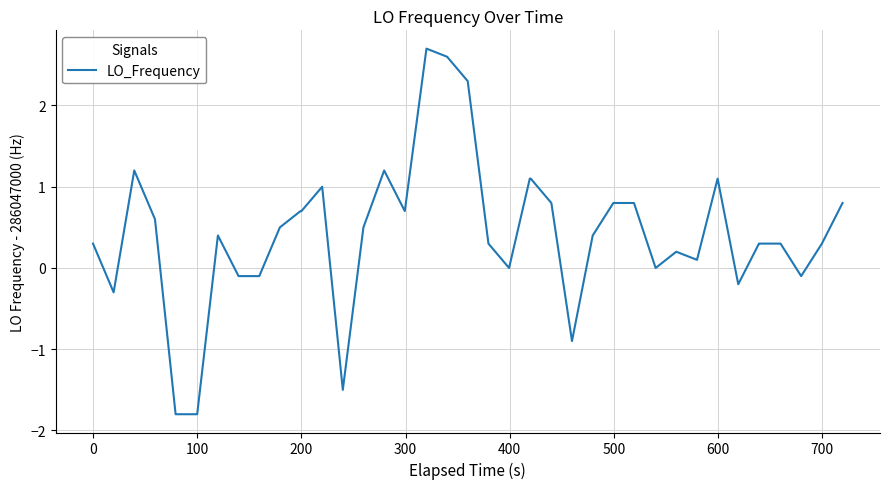

What is the maximum value shown in the chart?

2.7